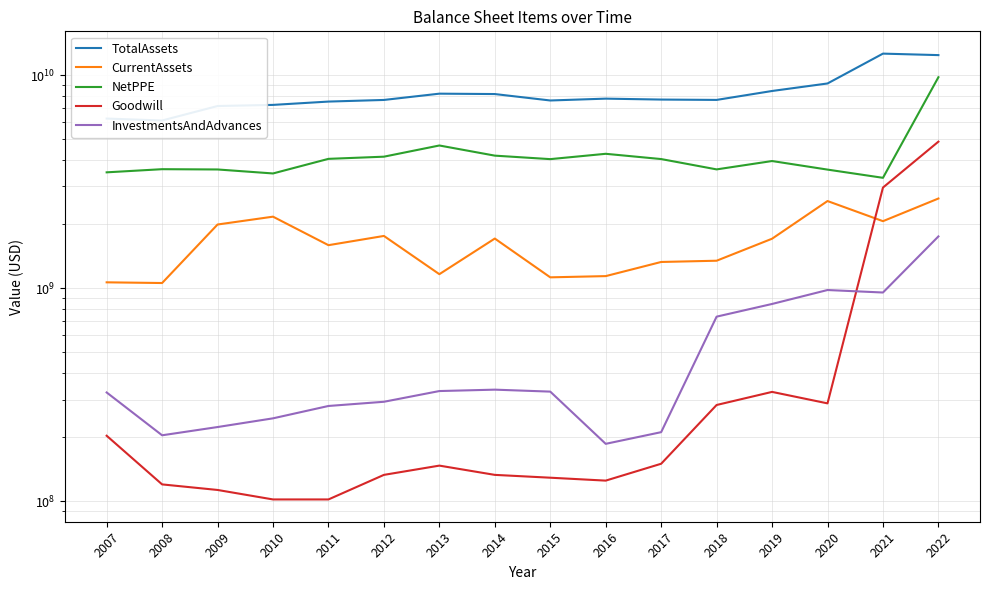

Which series has the largest total across all categories?

TotalAssets